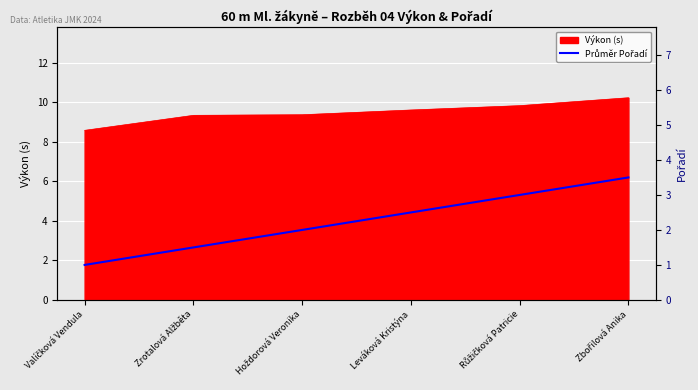

Is it true that the value at Leváková Kristýna is 0.8?

False